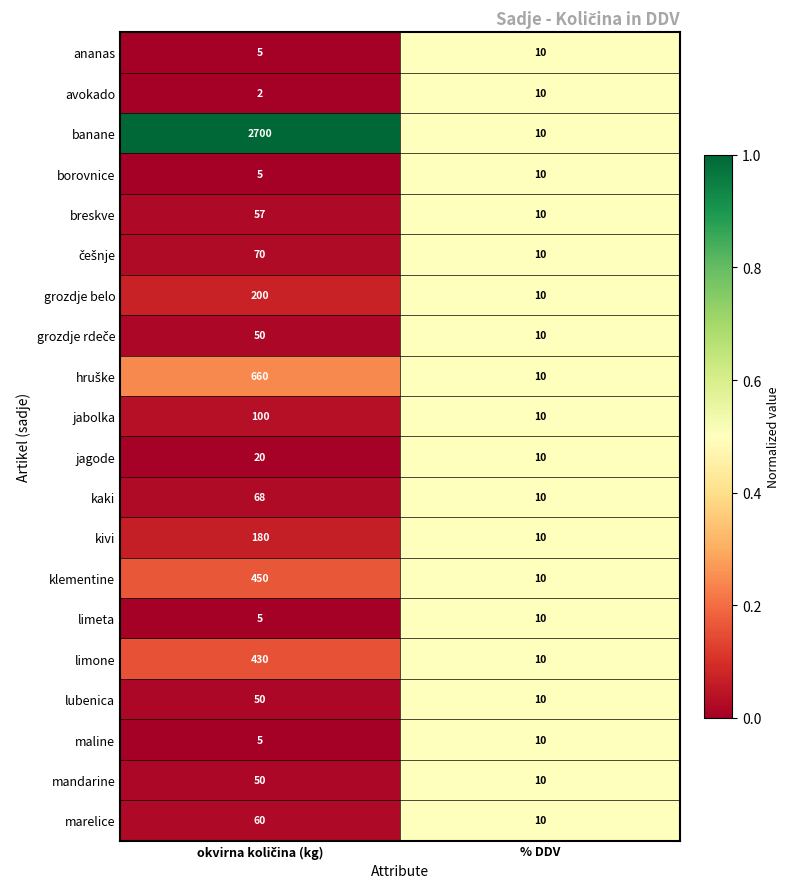

Is it true that avokado equals 10 at % DDV?

True